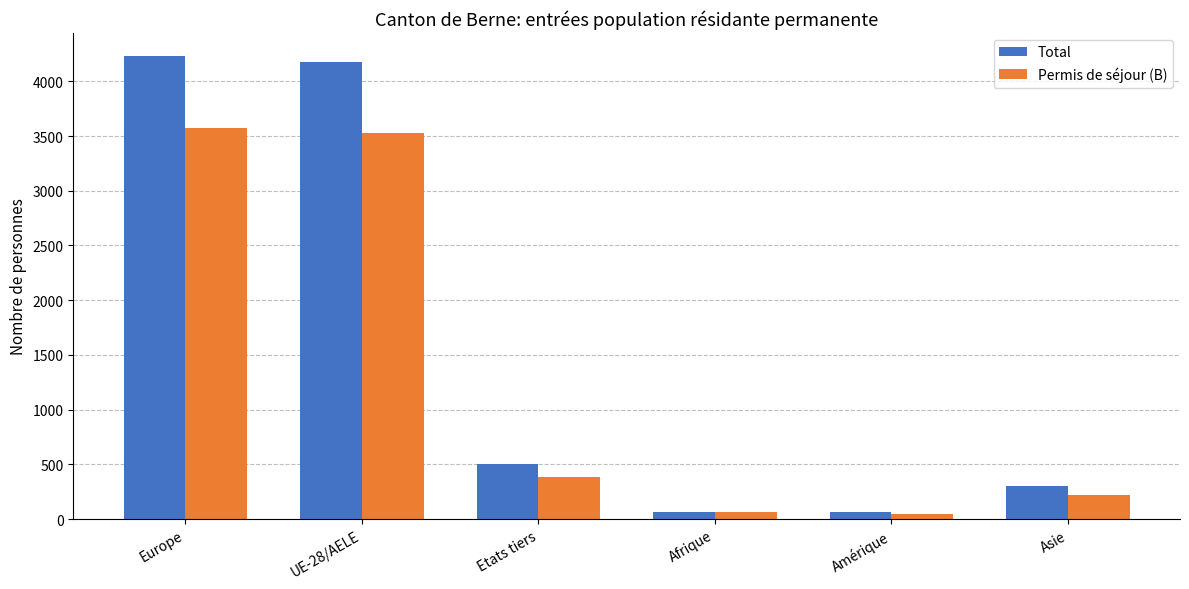

Where does the Total series first go above 500?

Europe